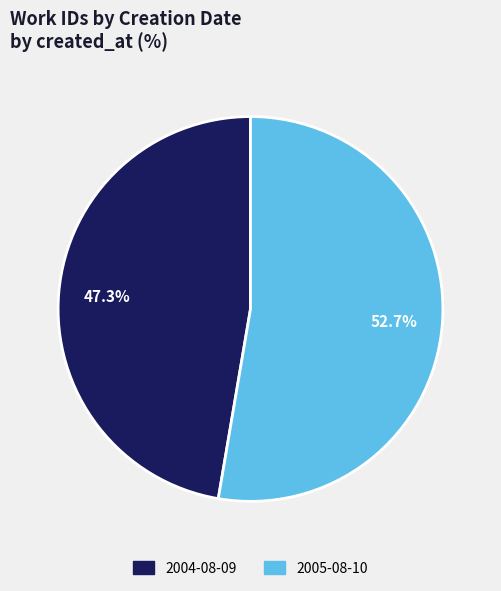

Which slice is the largest?

2005-08-10